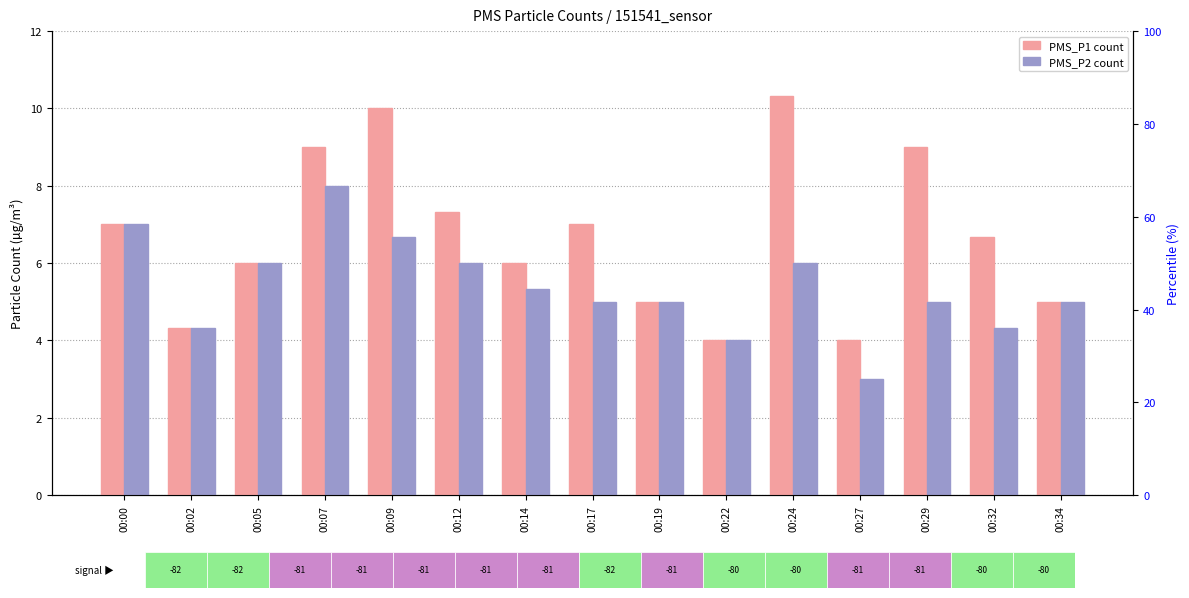

What is the value of the PMS_P2 bar at the 12th from the left?

3.0